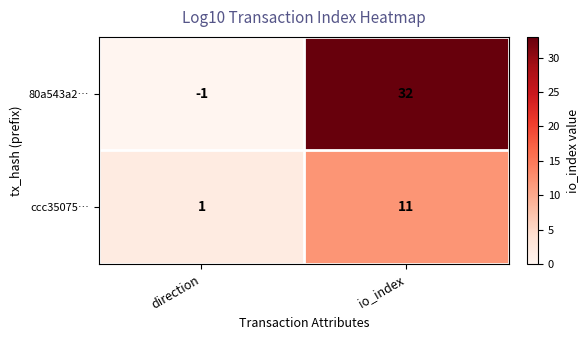

How many categories are shown in the chart?

2